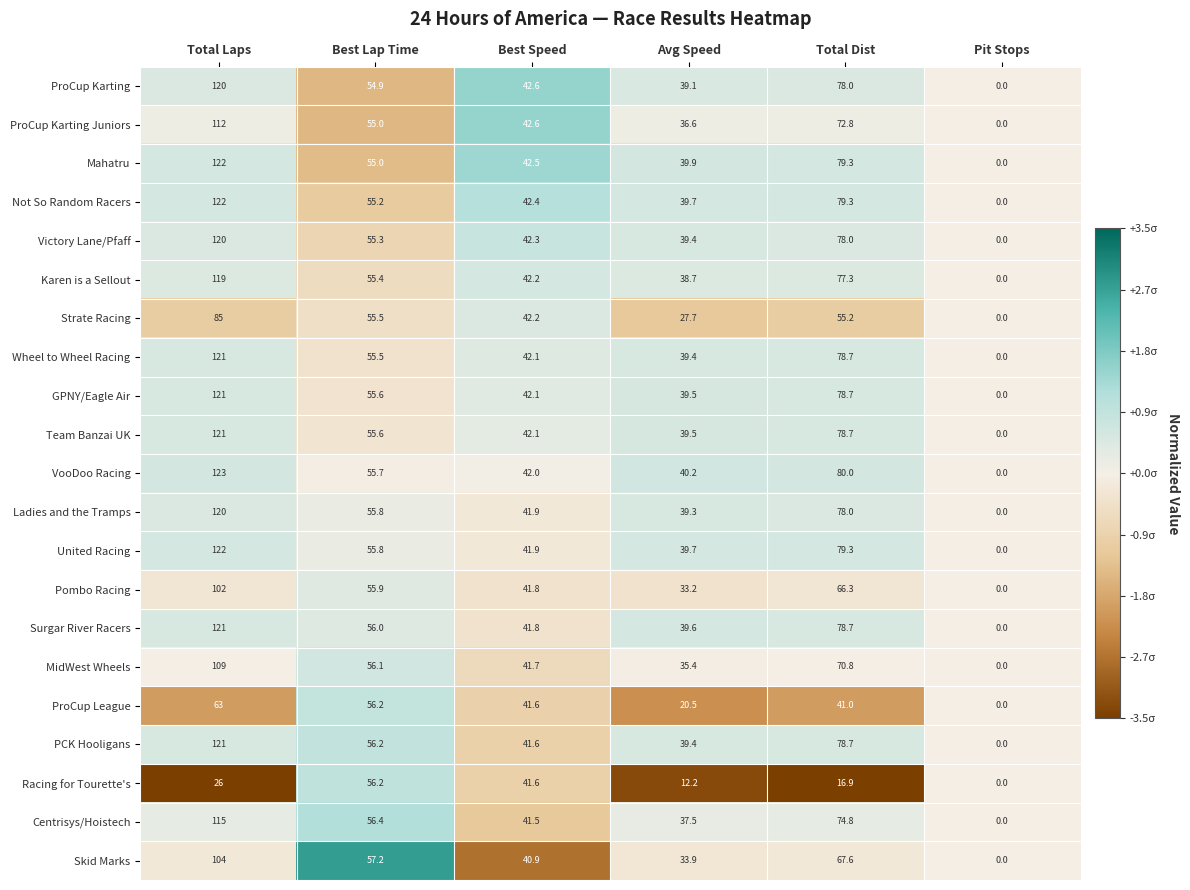

Rank the categories by Wheel to Wheel Racing value from lowest to highest.

Pit Stops, Avg Speed, Best Speed, Best Lap Time, Total Dist, Total Laps